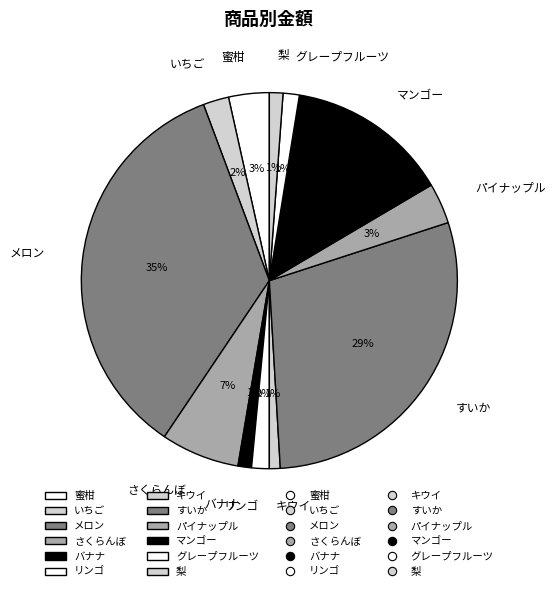

To the nearest percent, what is the combined percentage of すいか and いちご?

31%